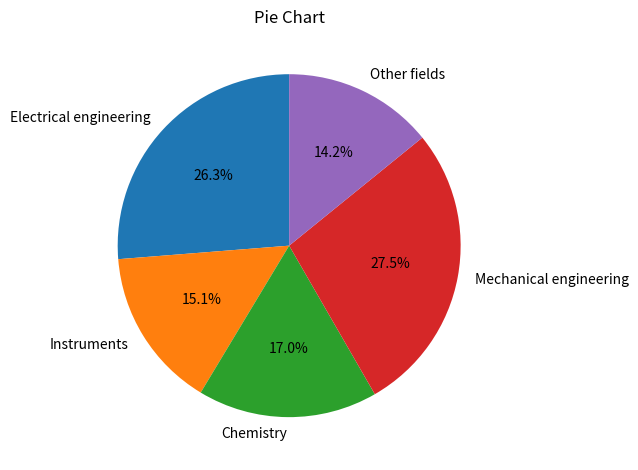

How many slices are in this pie chart?

5